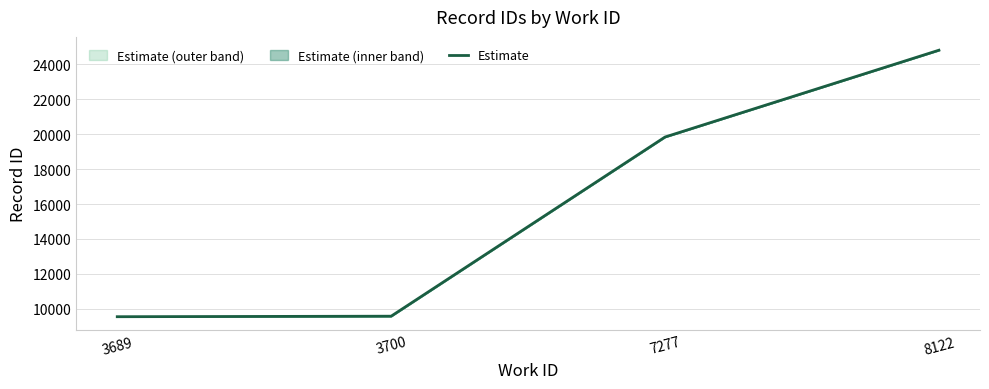

What is the difference between the values at 3700 and 7277?

10247.3